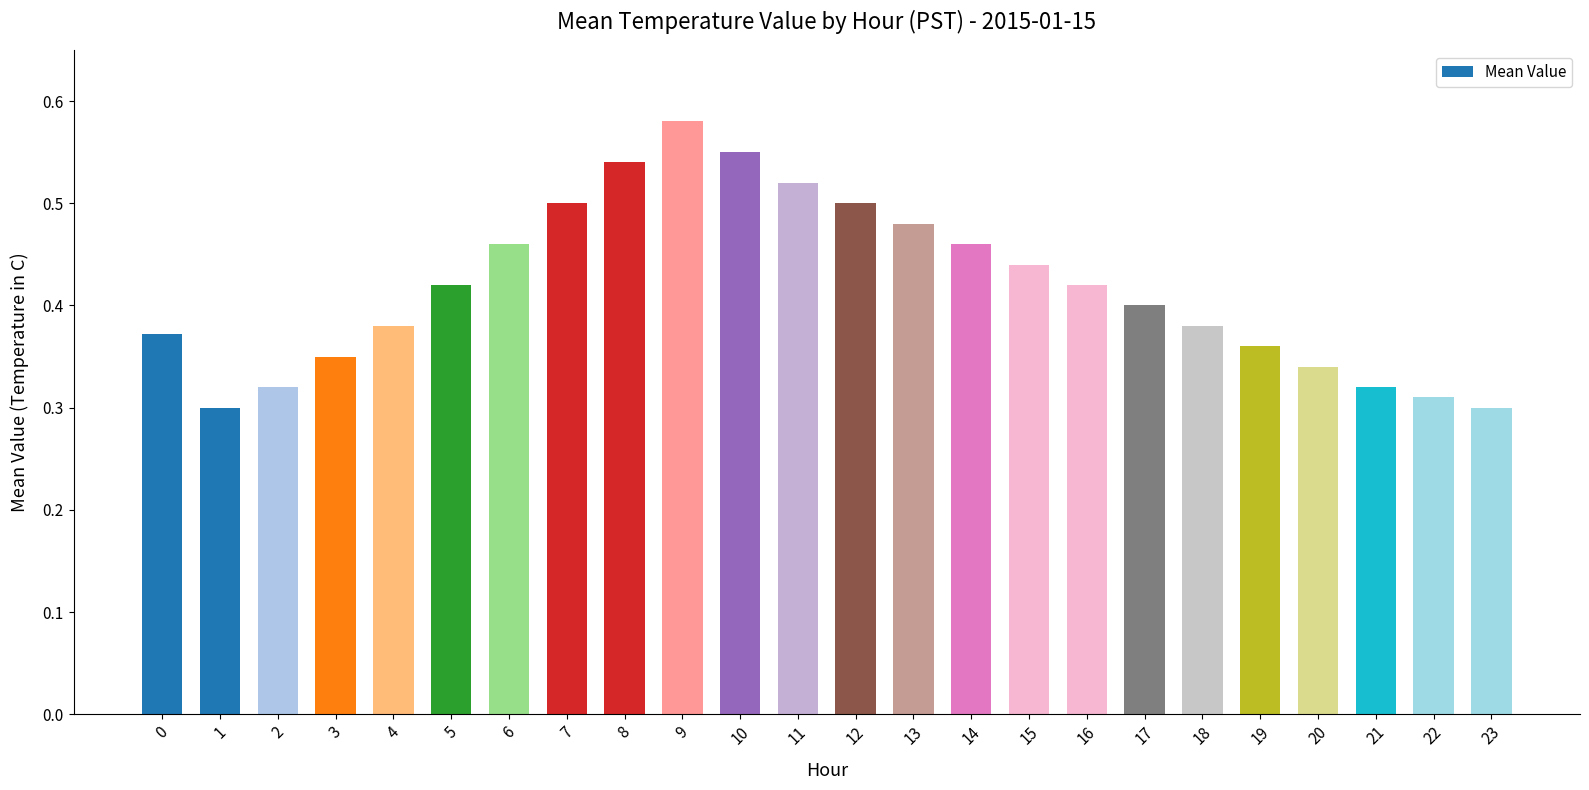

The chart shows a value of 0.7 at 12. True or false?

False